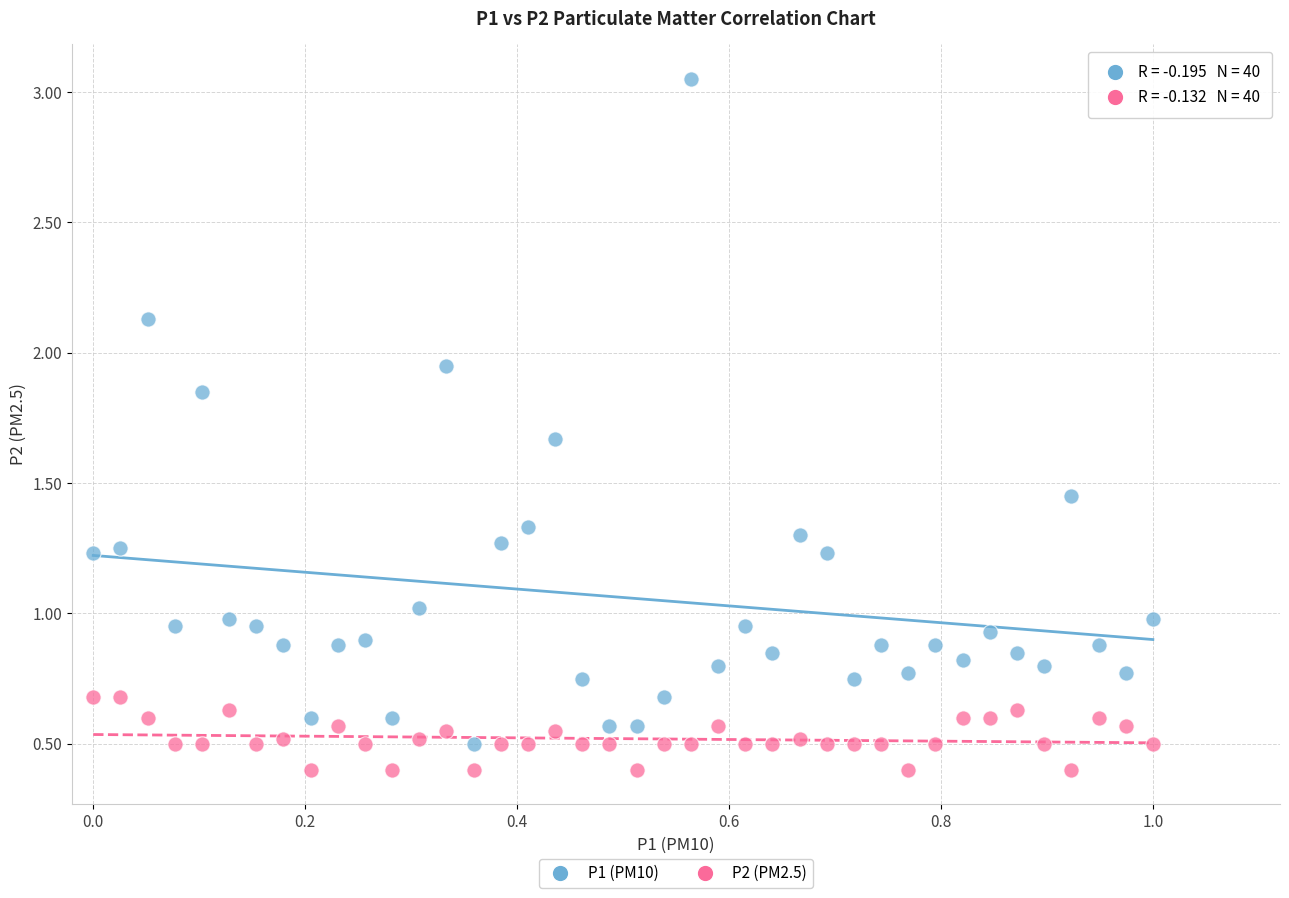

Which series contains the lowest Y value?

P2 (PM2.5)